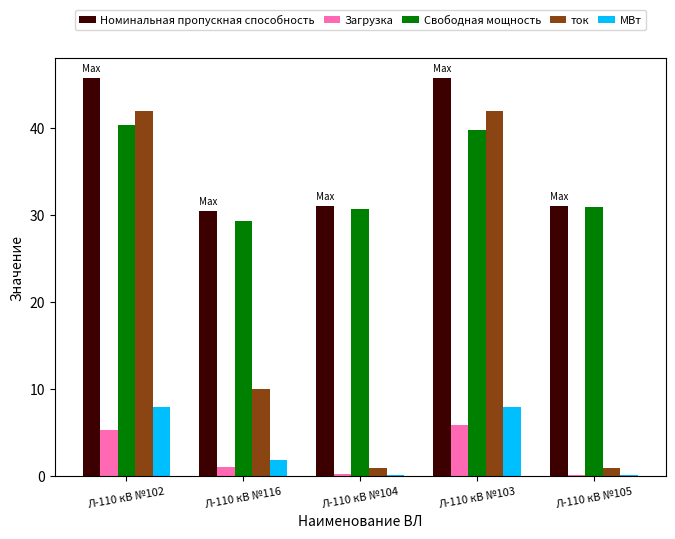

Reading left to right, what are all the values shown in this chart?

Номинальная пропускная способность: Л-110 кВ №102=45.7	Л-110 кВ №116=30.5	Л-110 кВ №104=31.1	Л-110 кВ №103=45.7	Л-110 кВ №105=31.1
Загрузка: Л-110 кВ №102=5.3	Л-110 кВ №116=1.1	Л-110 кВ №104=0.3	Л-110 кВ №103=5.9	Л-110 кВ №105=0.1
Свободная мощность: Л-110 кВ №102=40.4	Л-110 кВ №116=29.4	Л-110 кВ №104=30.8	Л-110 кВ №103=39.8	Л-110 кВ №105=31.0
ток: Л-110 кВ №102=42.0	Л-110 кВ №116=10.0	Л-110 кВ №104=1.0	Л-110 кВ №103=42.0	Л-110 кВ №105=1.0
МВт: Л-110 кВ №102=8.0	Л-110 кВ №116=1.9	Л-110 кВ №104=0.2	Л-110 кВ №103=8.0	Л-110 кВ №105=0.2